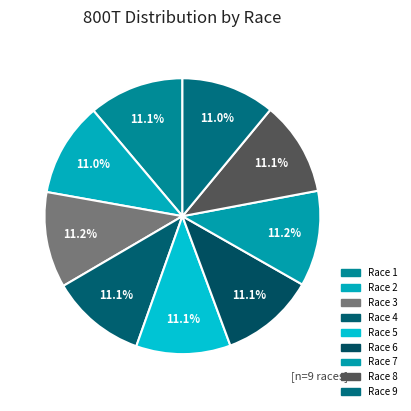

Is there a majority slice in this chart?

No